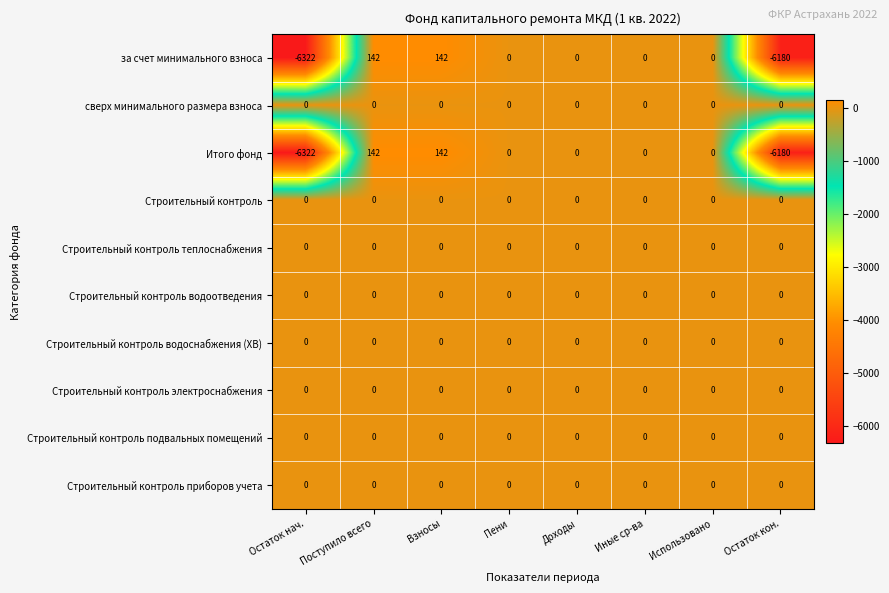

Which label corresponds to the smallest value in the chart?

Остаток нач.